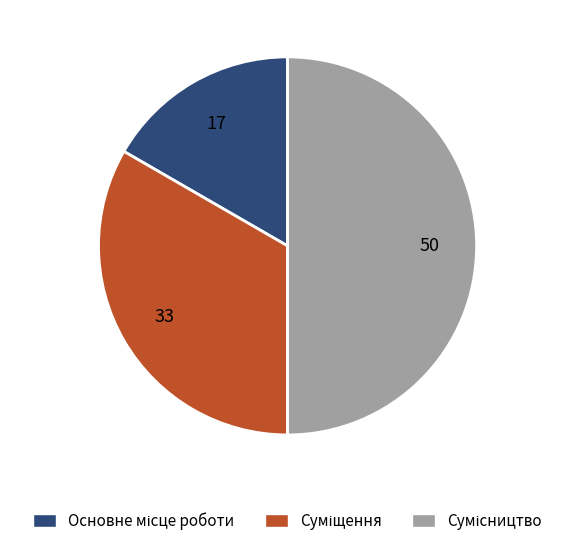

To the nearest percent, what is the difference between the largest and smallest slice percentages?

33%